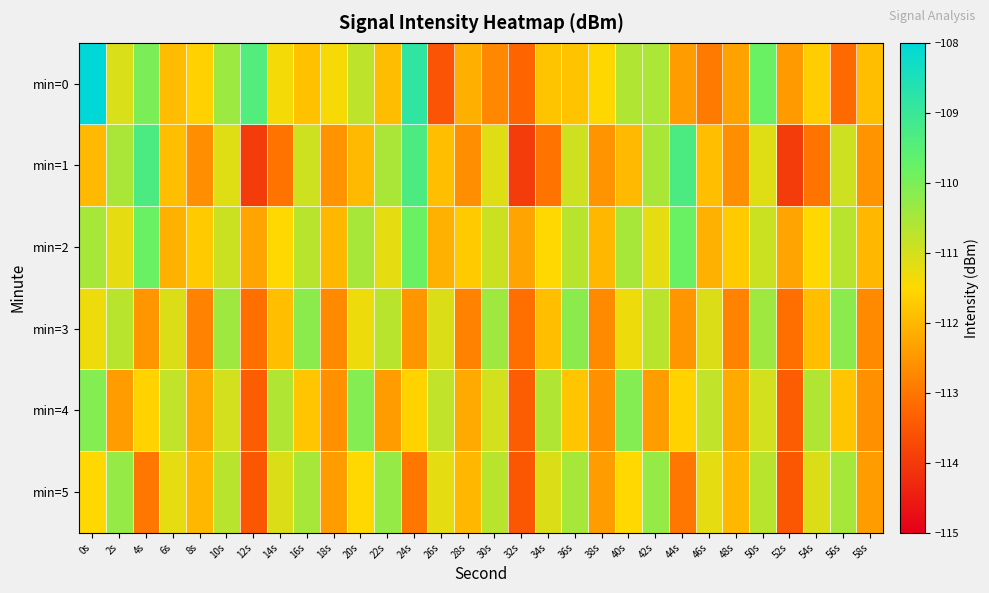

Reading right to left, what are all the values shown in this chart?

min=0: 58s=-111.9	56s=-113.2	54s=-111.7	52s=-112.4	50s=-109.8	48s=-112.3	46s=-112.9	44s=-112.4	42s=-110.6	40s=-110.6	38s=-111.5	36s=-111.8	34s=-111.8	32s=-113.3	30s=-112.7	28s=-112.1	26s=-113.5	24s=-108.8	22s=-111.9	20s=-110.8	18s=-111.4	16s=-111.8	14s=-111.4	12s=-109.4	10s=-110.4	8s=-111.6	6s=-111.9	4s=-110.0	2s=-111.1	0s=-102.7
min=1: 58s=-112.6	56s=-110.9	54s=-113.0	52s=-114.0	50s=-111.1	48s=-112.6	46s=-111.9	44s=-109.3	42s=-110.5	40s=-112.0	38s=-112.6	36s=-110.9	34s=-113.0	32s=-114.0	30s=-111.1	28s=-112.6	26s=-111.9	24s=-109.3	22s=-110.5	20s=-112.0	18s=-112.6	16s=-110.9	14s=-113.0	12s=-114.0	10s=-111.1	8s=-112.6	6s=-111.9	4s=-109.3	2s=-110.5	0s=-112.0
min=2: 58s=-112.0	56s=-110.7	54s=-111.5	52s=-112.3	50s=-110.9	48s=-111.7	46s=-112.1	44s=-109.8	42s=-111.2	40s=-110.5	38s=-112.0	36s=-110.7	34s=-111.5	32s=-112.3	30s=-110.9	28s=-111.7	26s=-112.1	24s=-109.8	22s=-111.2	20s=-110.5	18s=-112.0	16s=-110.7	14s=-111.5	12s=-112.3	10s=-110.9	8s=-111.7	6s=-112.1	4s=-109.8	2s=-111.2	0s=-110.5
min=3: 58s=-112.7	56s=-110.2	54s=-111.9	52s=-113.1	50s=-110.4	48s=-112.8	46s=-111.1	44s=-112.5	42s=-110.7	40s=-111.3	38s=-112.7	36s=-110.2	34s=-111.9	32s=-113.1	30s=-110.4	28s=-112.8	26s=-111.1	24s=-112.5	22s=-110.7	20s=-111.3	18s=-112.7	16s=-110.2	14s=-111.9	12s=-113.1	10s=-110.4	8s=-112.8	6s=-111.1	4s=-112.5	2s=-110.7	0s=-111.3
min=4: 58s=-112.6	56s=-111.8	54s=-110.6	52s=-113.4	50s=-111.0	48s=-112.2	46s=-110.8	44s=-111.6	42s=-112.4	40s=-110.1	38s=-112.6	36s=-111.8	34s=-110.6	32s=-113.4	30s=-111.0	28s=-112.2	26s=-110.8	24s=-111.6	22s=-112.4	20s=-110.1	18s=-112.6	16s=-111.8	14s=-110.6	12s=-113.4	10s=-111.0	8s=-112.2	6s=-110.8	4s=-111.6	2s=-112.4	0s=-110.1
min=5: 58s=-112.4	56s=-110.5	54s=-111.1	52s=-113.5	50s=-110.7	48s=-112.0	46s=-111.2	44s=-113.0	42s=-110.3	40s=-111.5	38s=-112.4	36s=-110.5	34s=-111.1	32s=-113.5	30s=-110.7	28s=-112.0	26s=-111.2	24s=-113.0	22s=-110.3	20s=-111.5	18s=-112.4	16s=-110.5	14s=-111.1	12s=-113.5	10s=-110.7	8s=-112.0	6s=-111.2	4s=-113.0	2s=-110.3	0s=-111.5